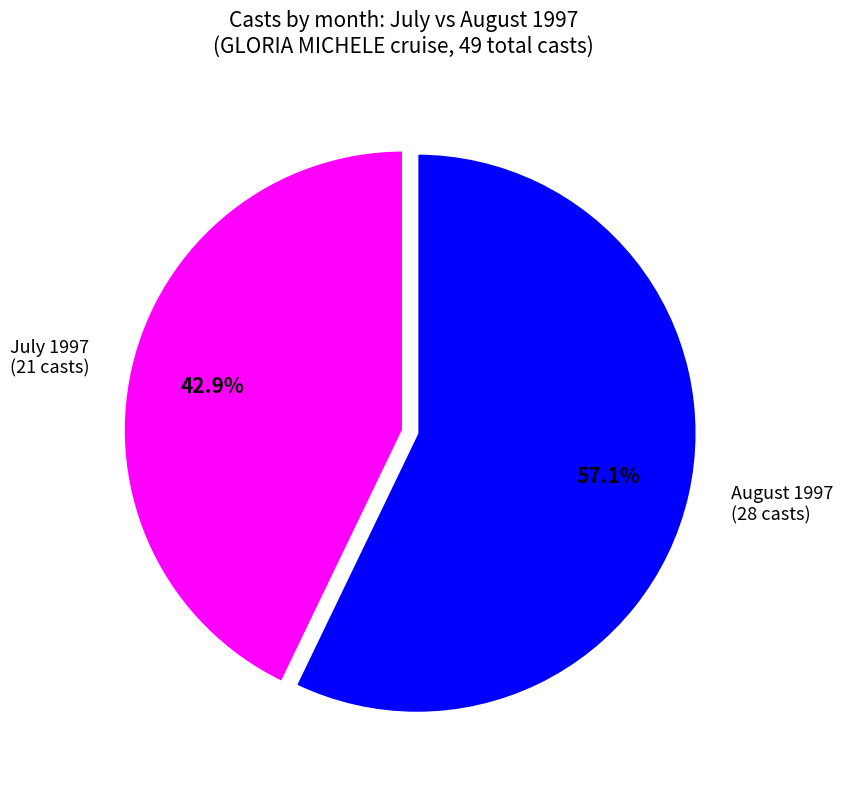

How many segments does this pie chart have?

2